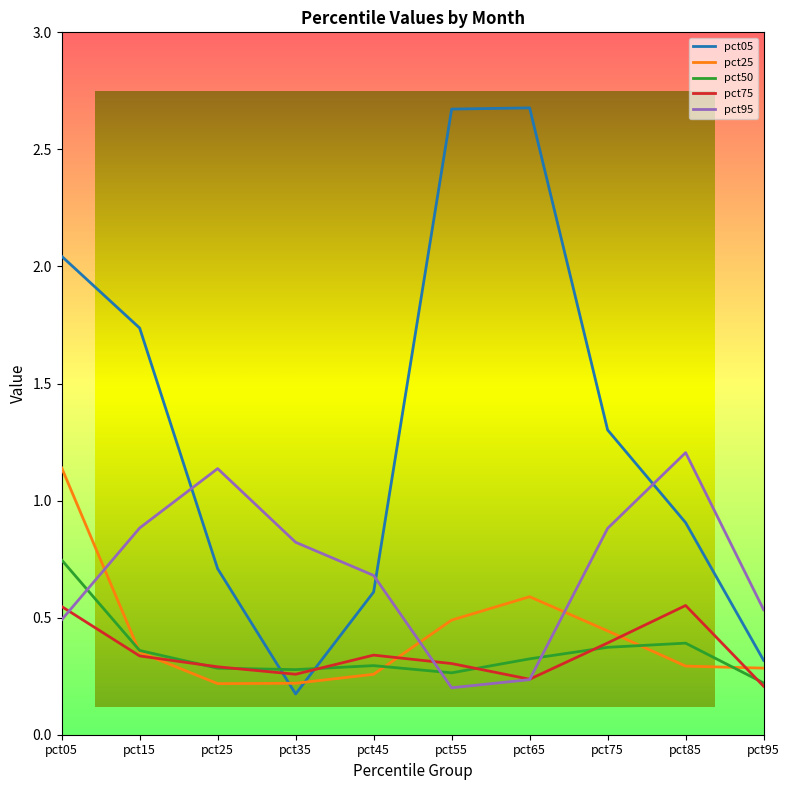

Which series has the largest total across all categories?

pct05